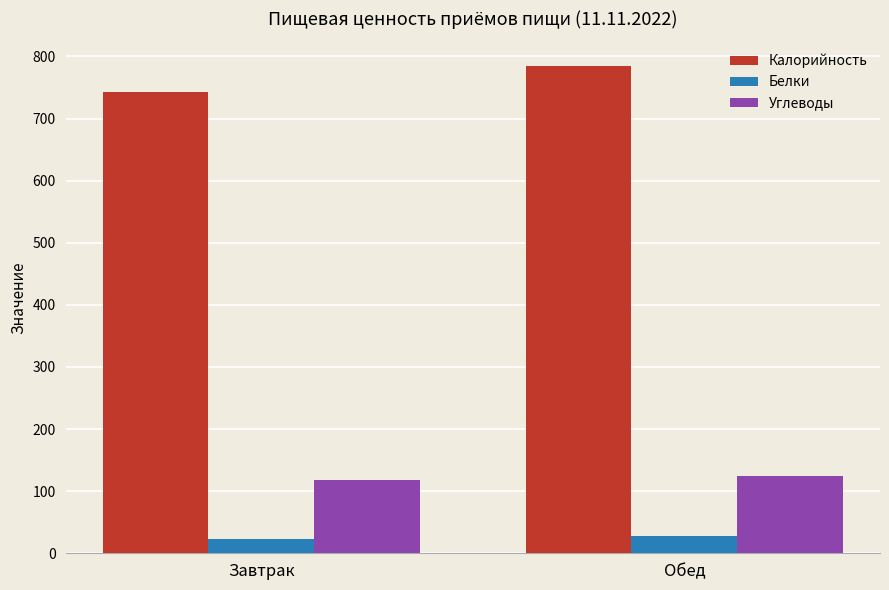

Which series has the widest spread of values?

Калорийность